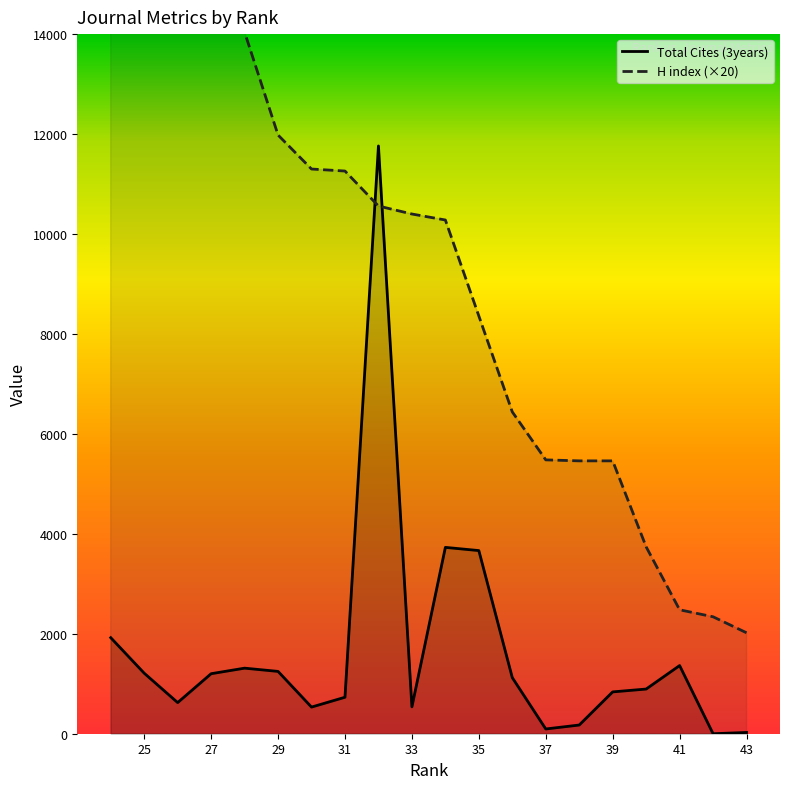

True or false: H index and Total Cites (3years) cross at least once.

True